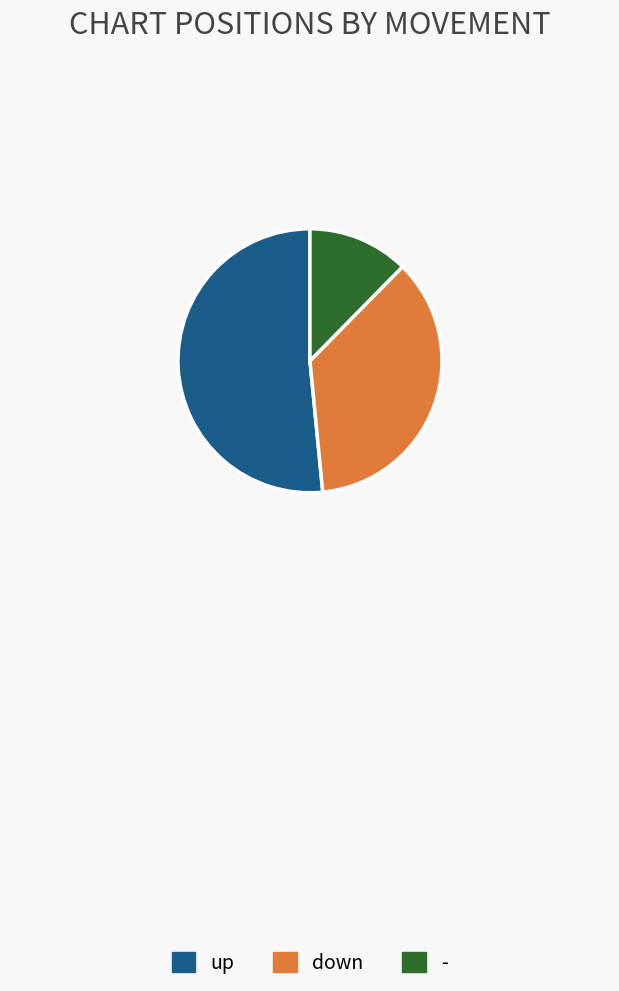

Rank the categories by value from highest to lowest.

up, down, -